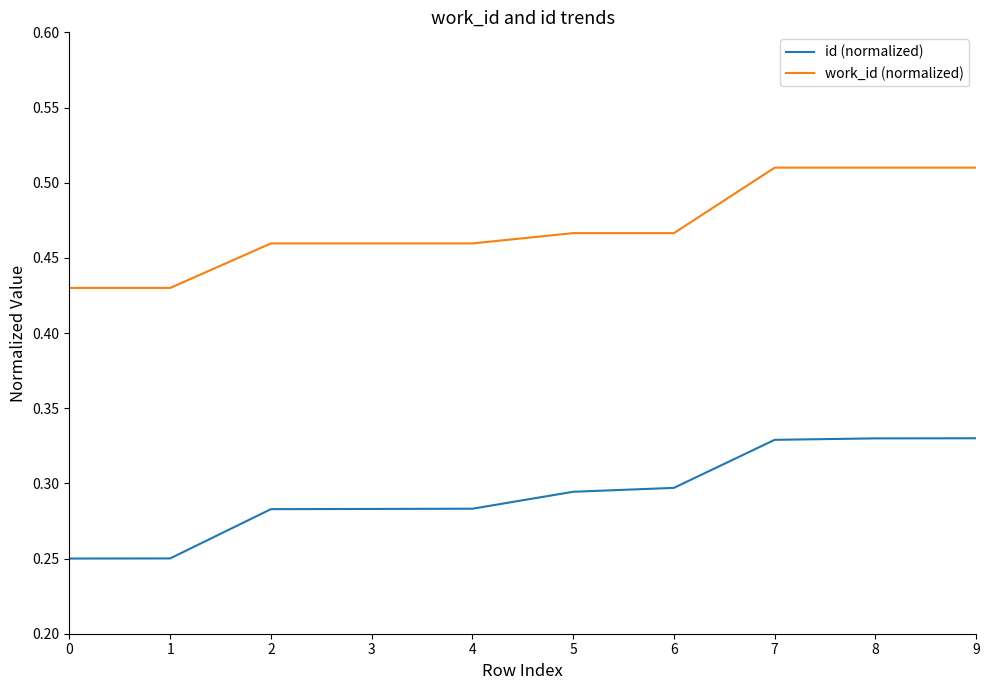

Rank the series at 7 from lowest to highest value.

id (normalized), work_id (normalized)